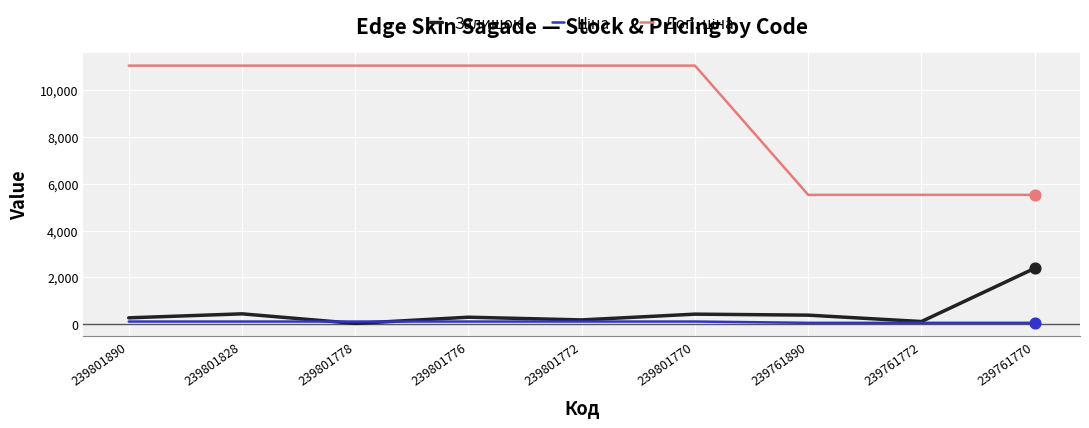

True or false: Залишок has a value of 440.0 at 239801828.

True